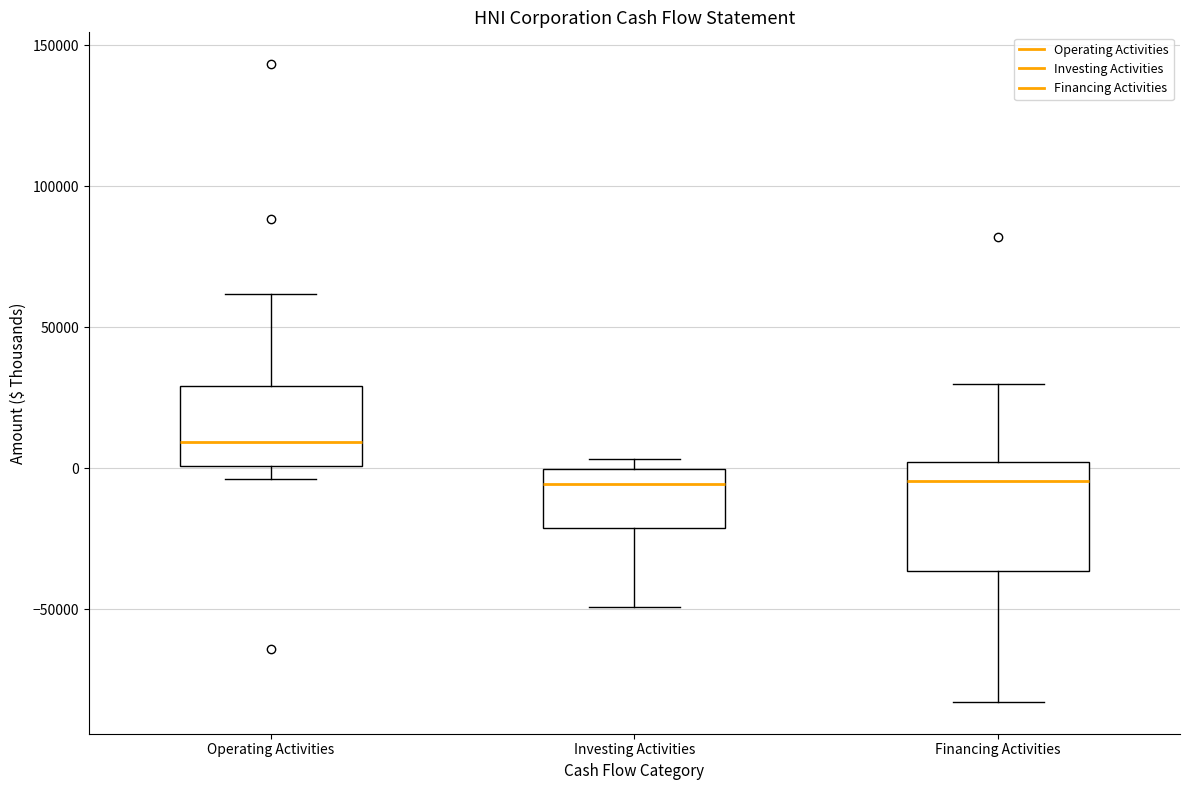

Reading left to right, read every box against the y-axis: the position of its median line, the range the box covers, and the ends of its whiskers. The values are not printed on the chart, so give them approximately, as read against the axis.

Operating Activities: median 10000, box 0 to 30000, whiskers -5000 to 60000
Investing Activities: median -5000, box -20000 to 0, whiskers -50000 to 5000
Financing Activities: median -5000, box -35000 to 0, whiskers -85000 to 30000